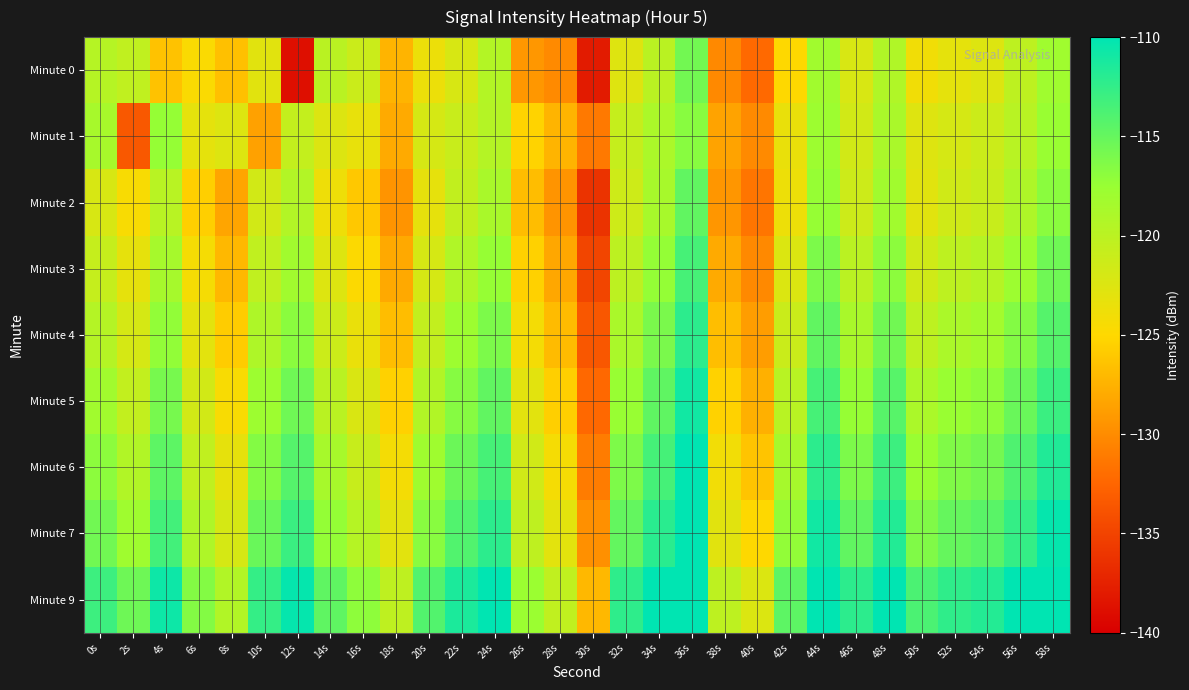

What is the total value across all series at 10s?

-1074.7